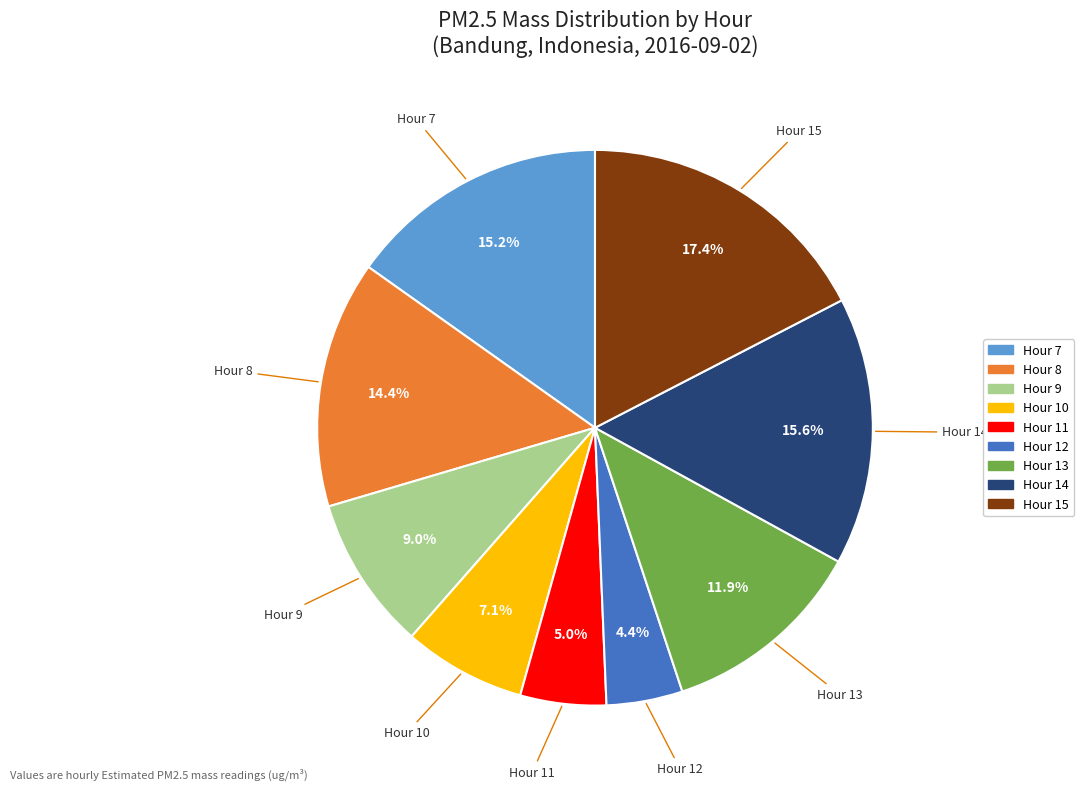

What percentage is the Hour 13 slice, to the nearest percent?

12%